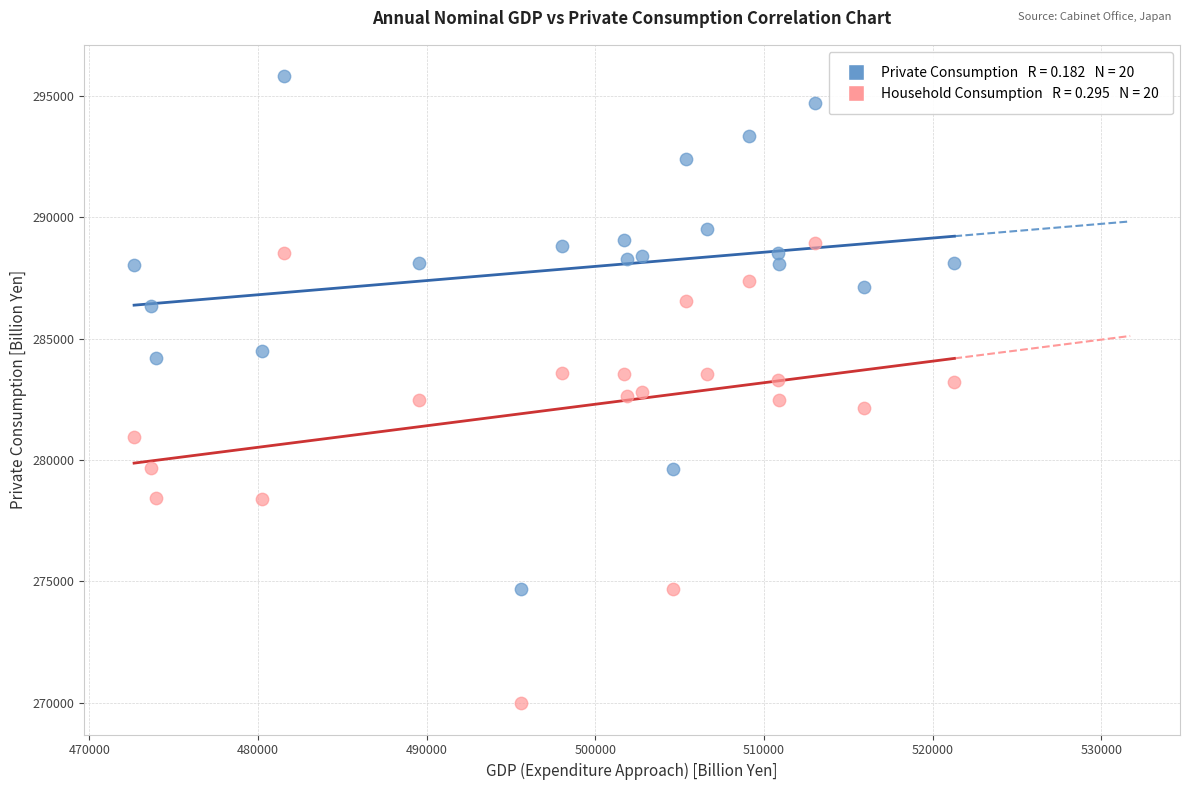

Across all data points, what is the range of Y values (max minus min)?

25835.6